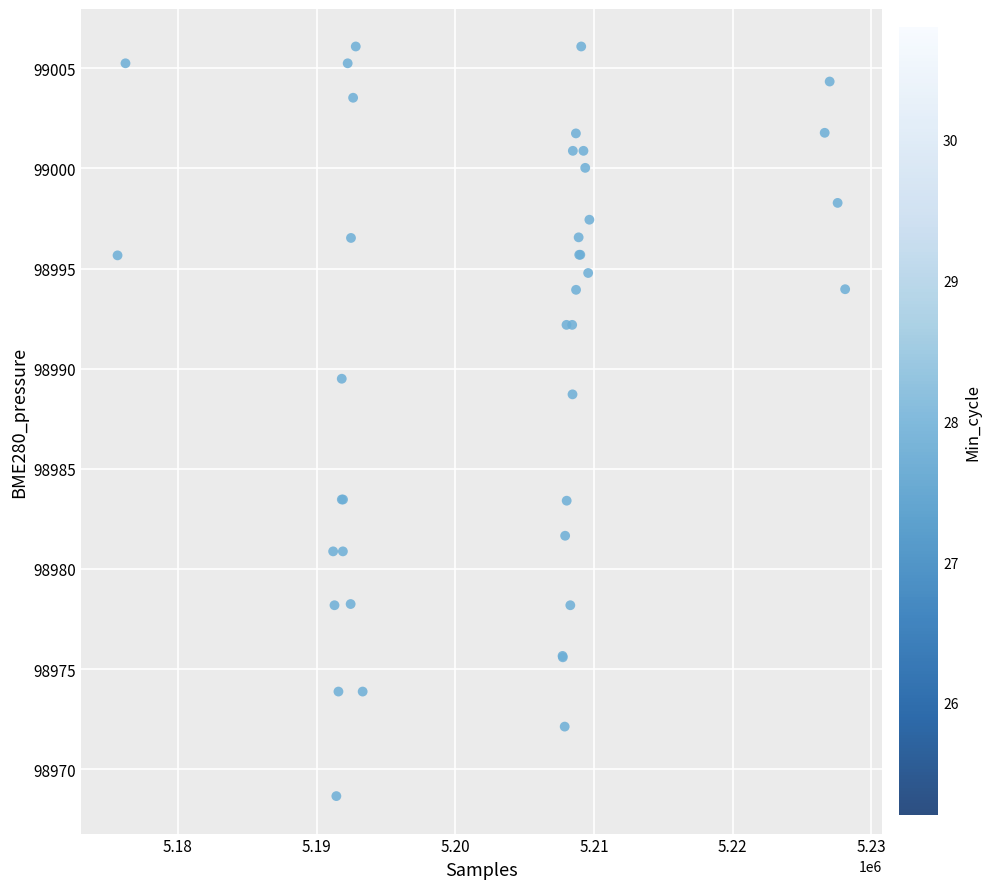

What Y value in the scatter plot is closest to 98987?

98988.7